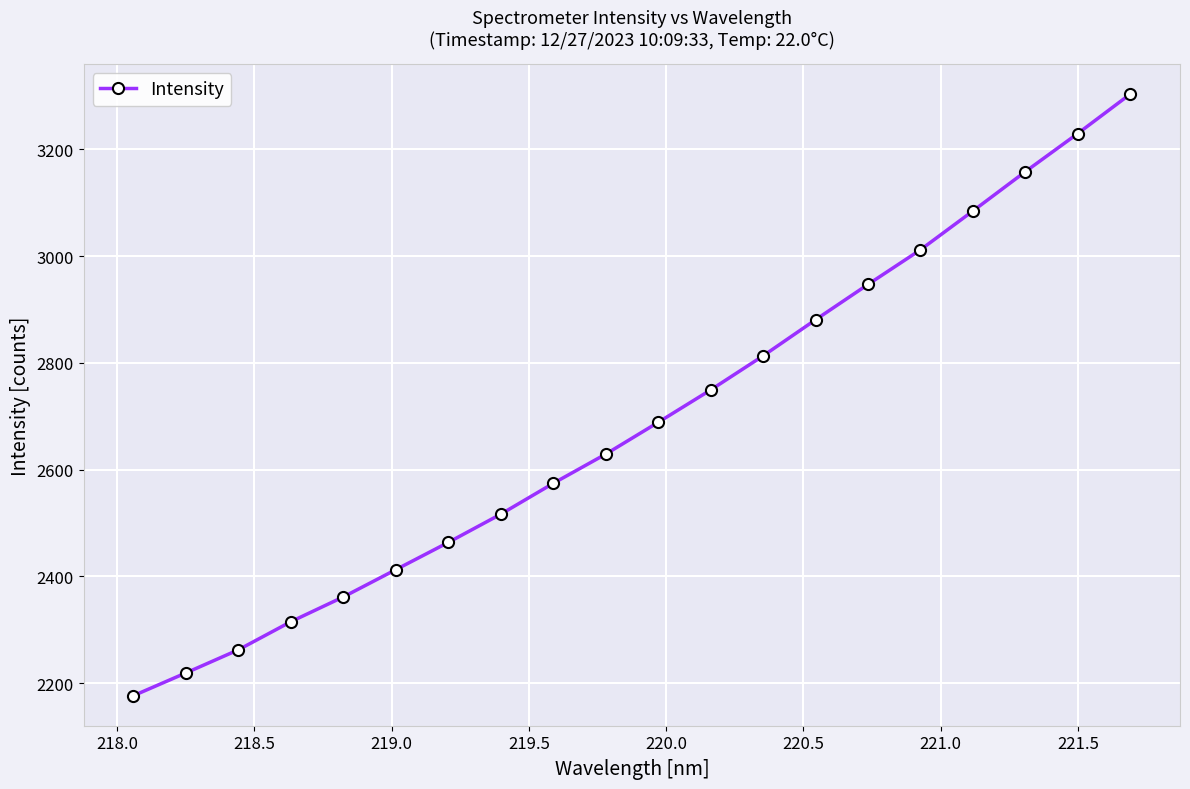

What is the difference between the second highest and minimum values?

1053.1